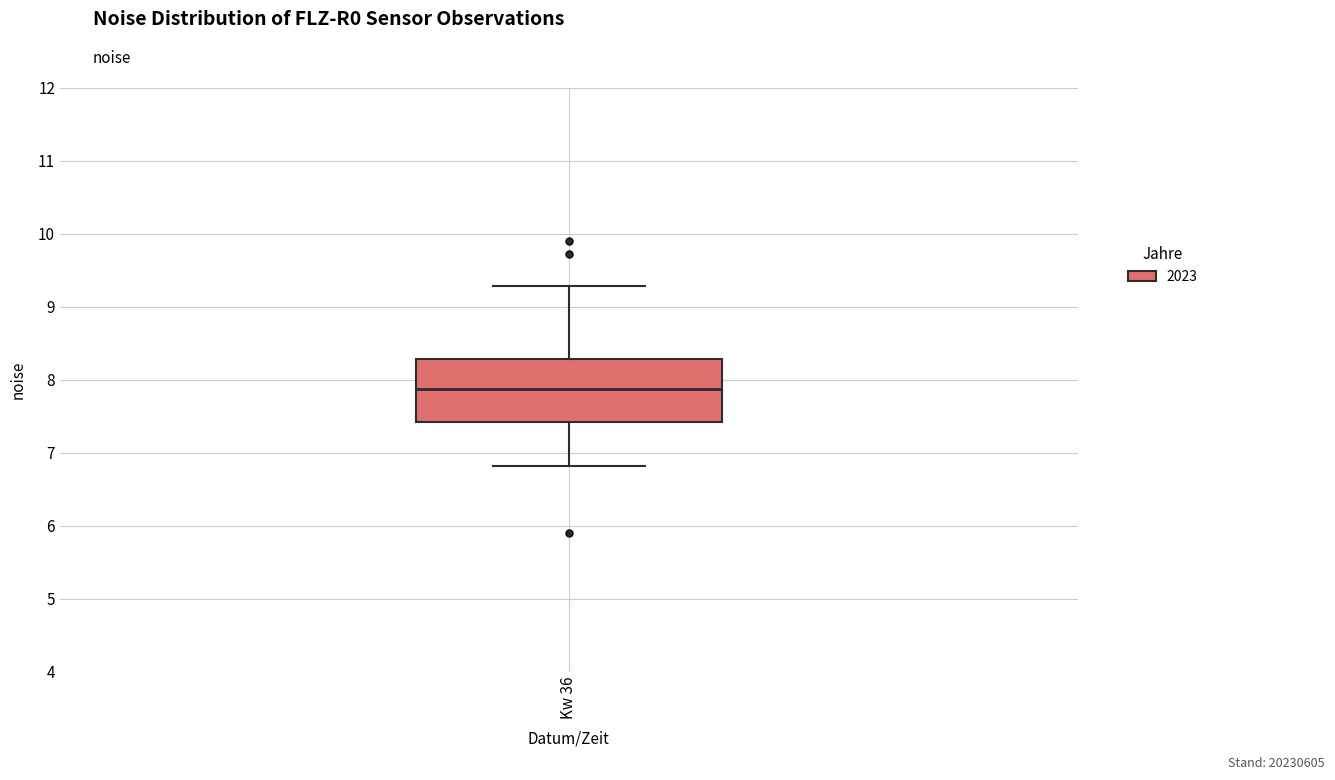

Read this box plot against the y-axis: the position of the median line, the range covered by the box, and the ends of both whiskers. The values are not printed on the chart, so give them approximately, as read against the axis.

median 7.9, box 7.4 to 8.3, whiskers 6.8 to 9.3